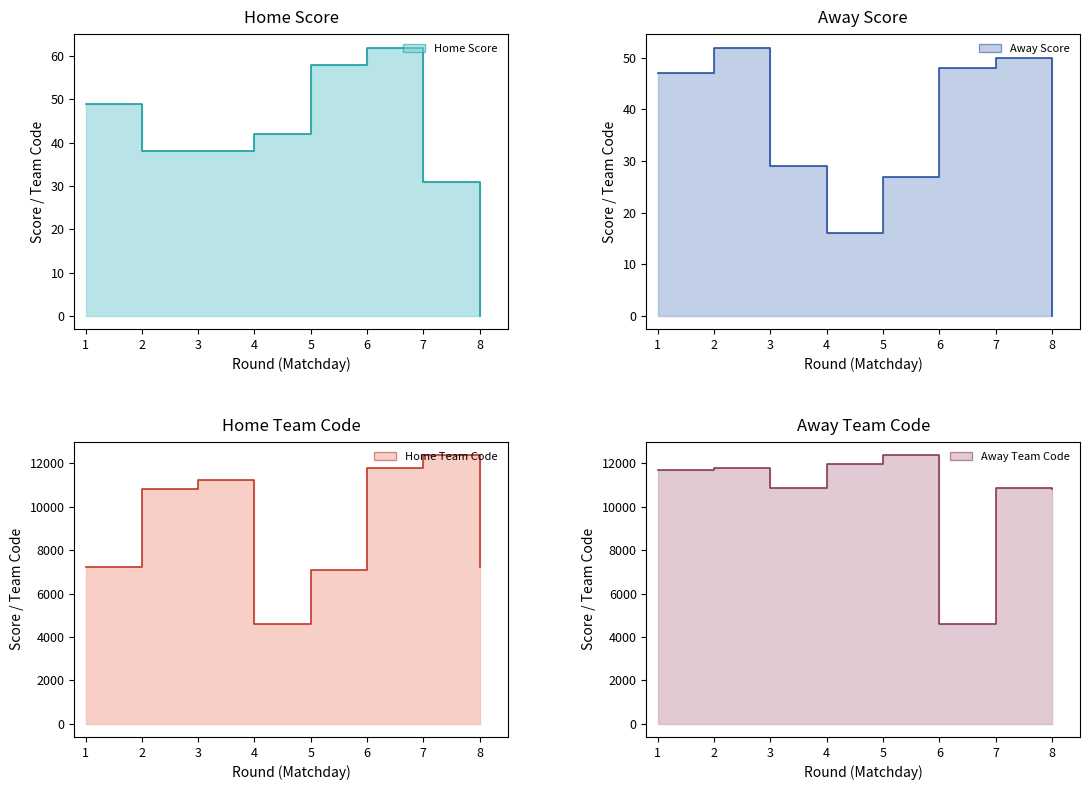

Is it true that Home Team Code line equals 18243 at 7?

False